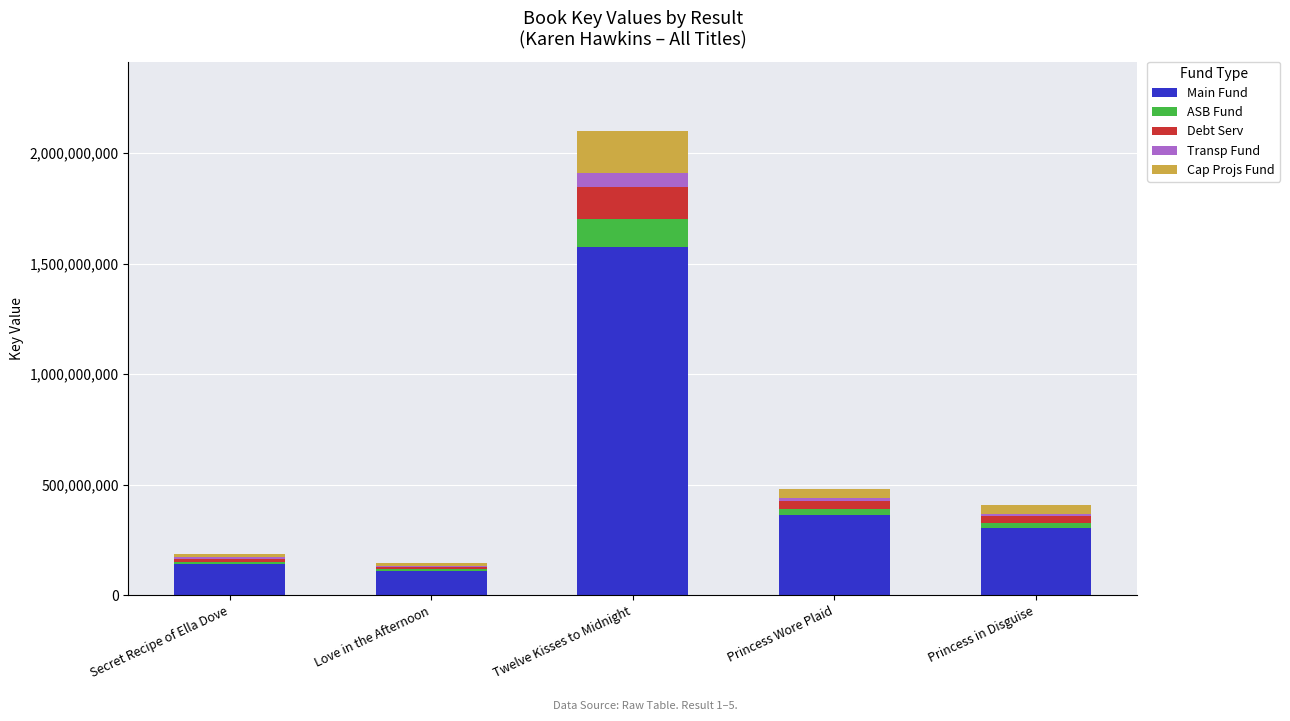

Which category has the highest value in the Main Fund series?

Twelve Kisses to Midnight